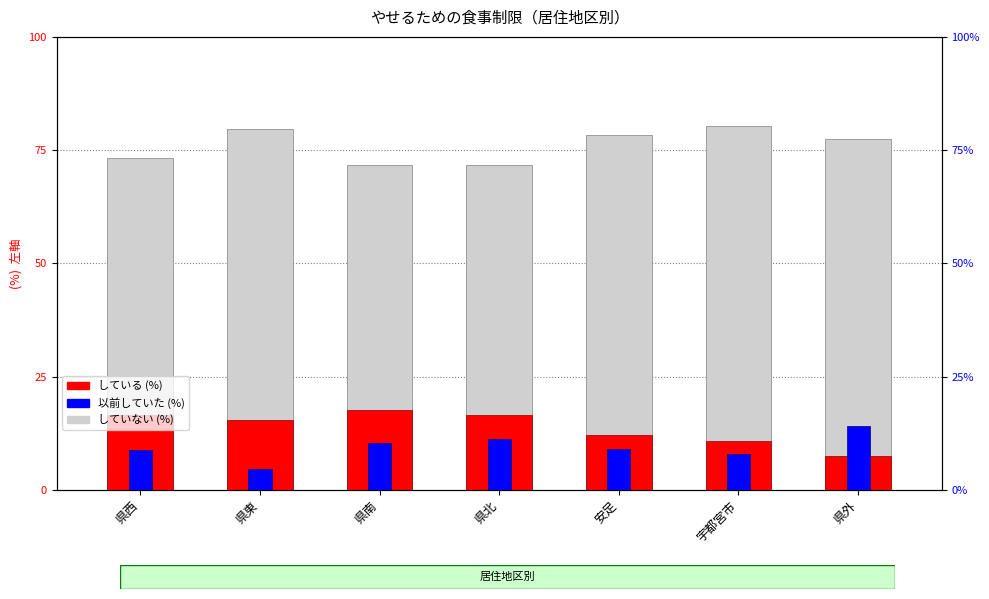

How many bars are there in total?

21